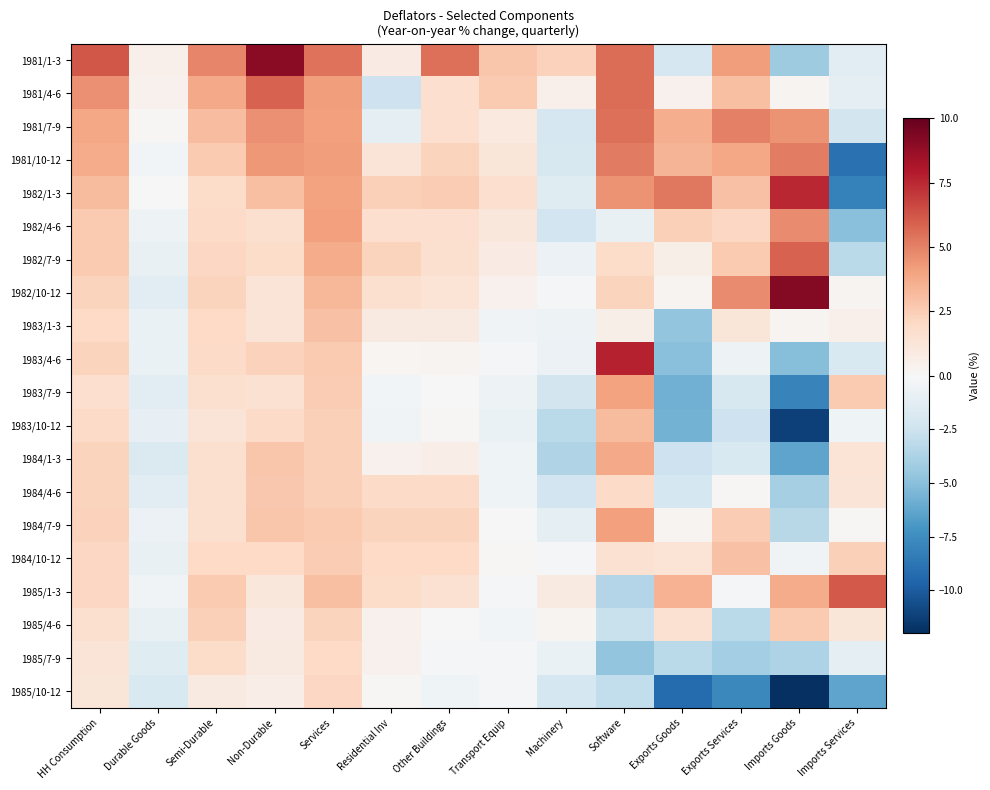

Count the number of categories in the chart.

14